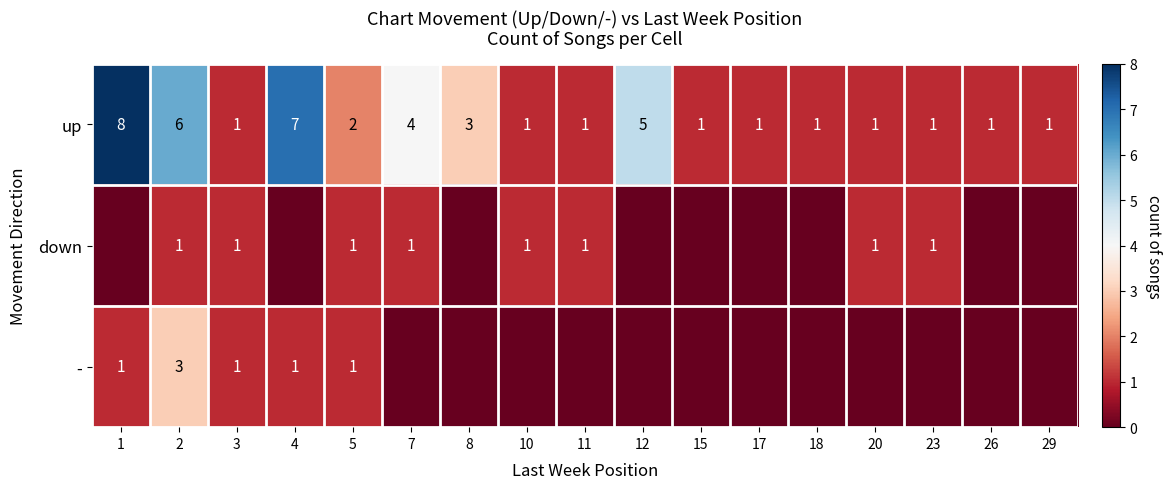

What is the sum of the up values at 20 and 12?

6